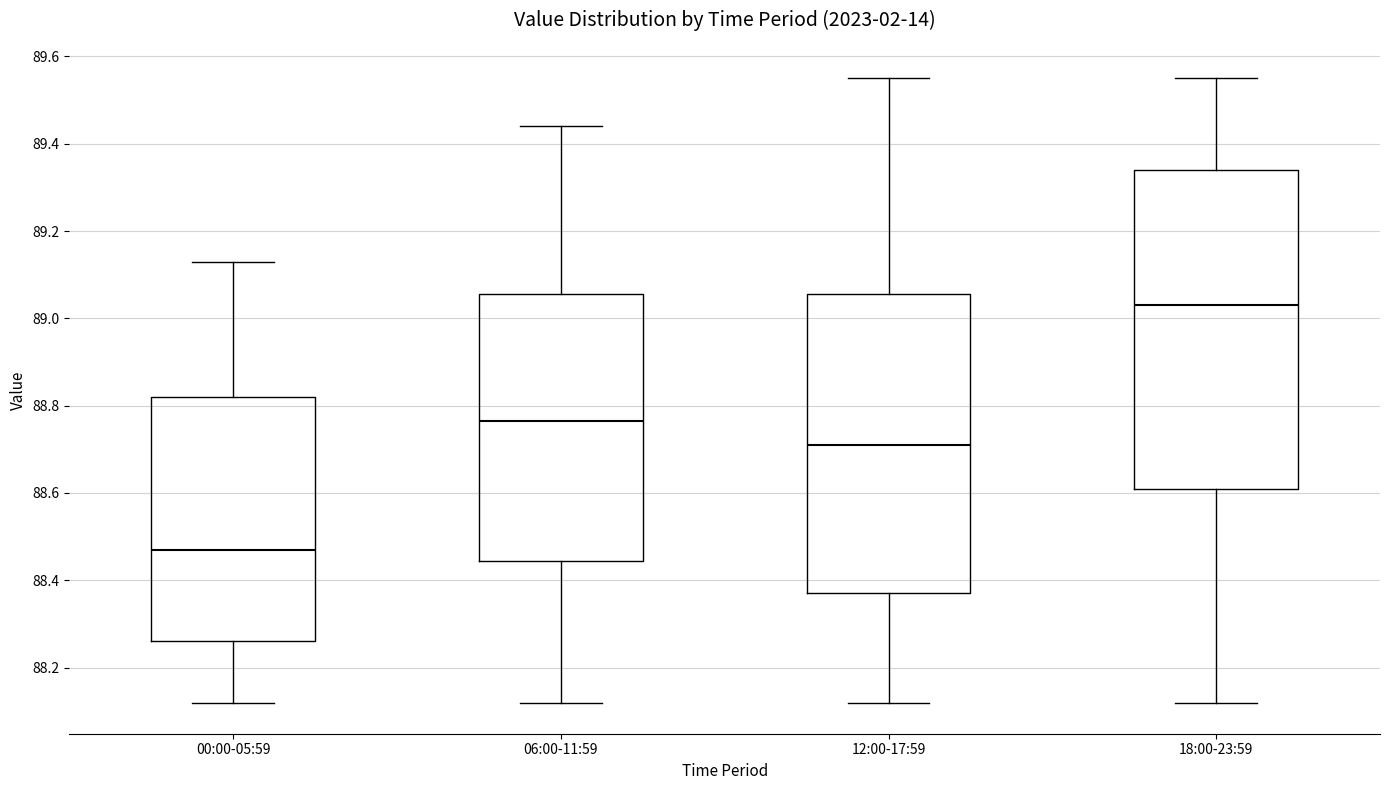

Which box has the lowest median line?

00:00-05:59